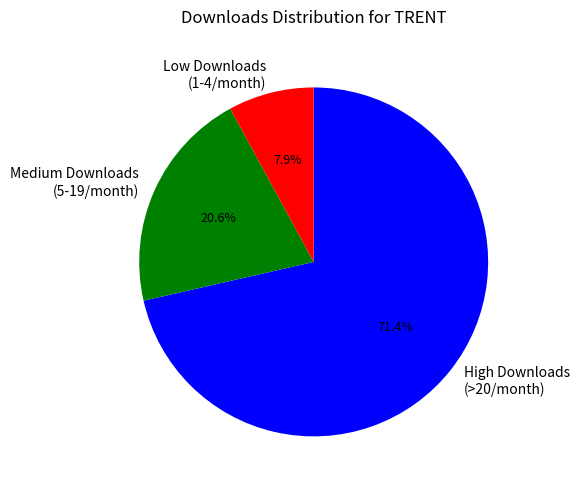

Does High Downloads (>20/month) account for over 50% of the chart?

Yes